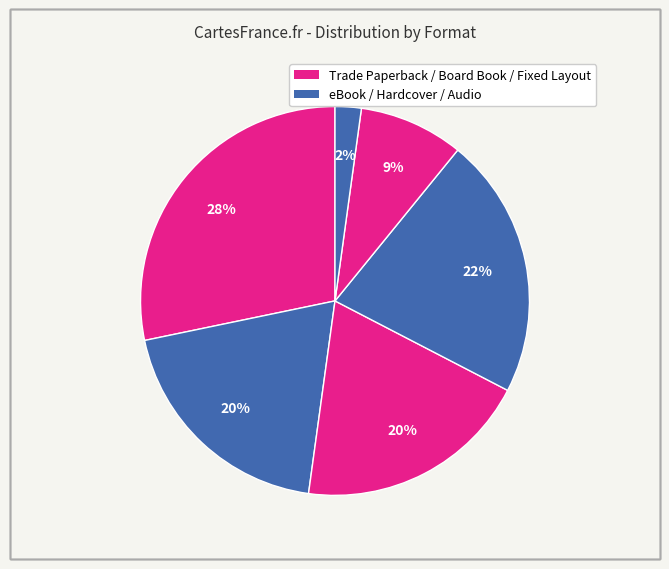

Which slice is the largest?

Trade Paperback